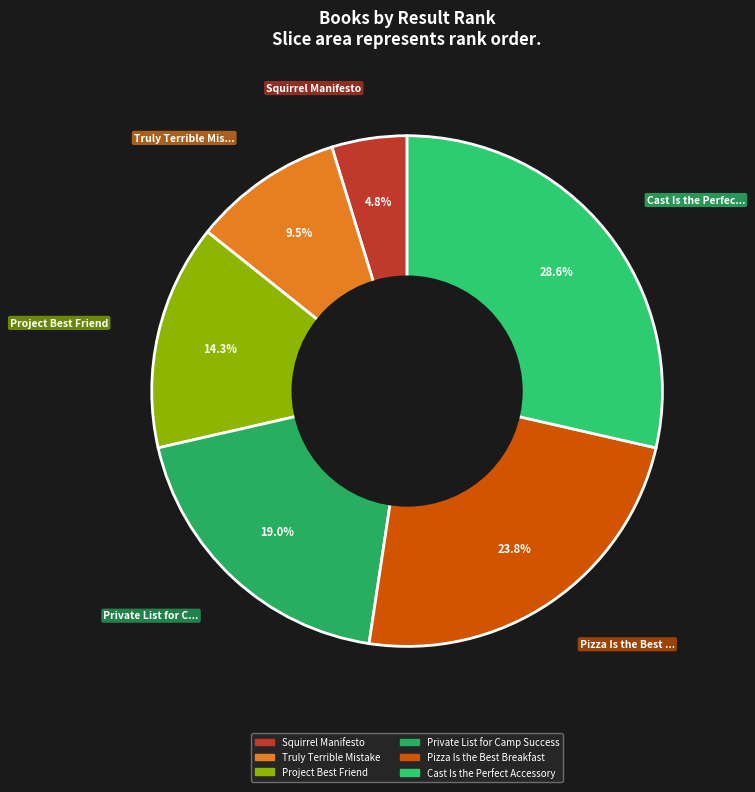

Is there a majority slice in this chart?

No